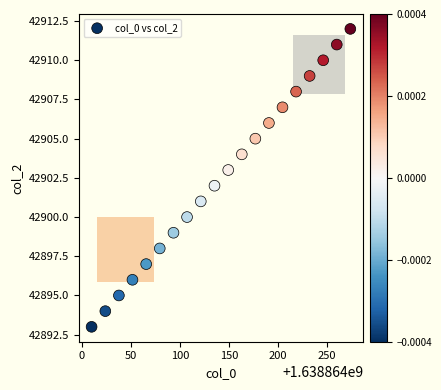

What is the range of Y values (max minus min)?

19